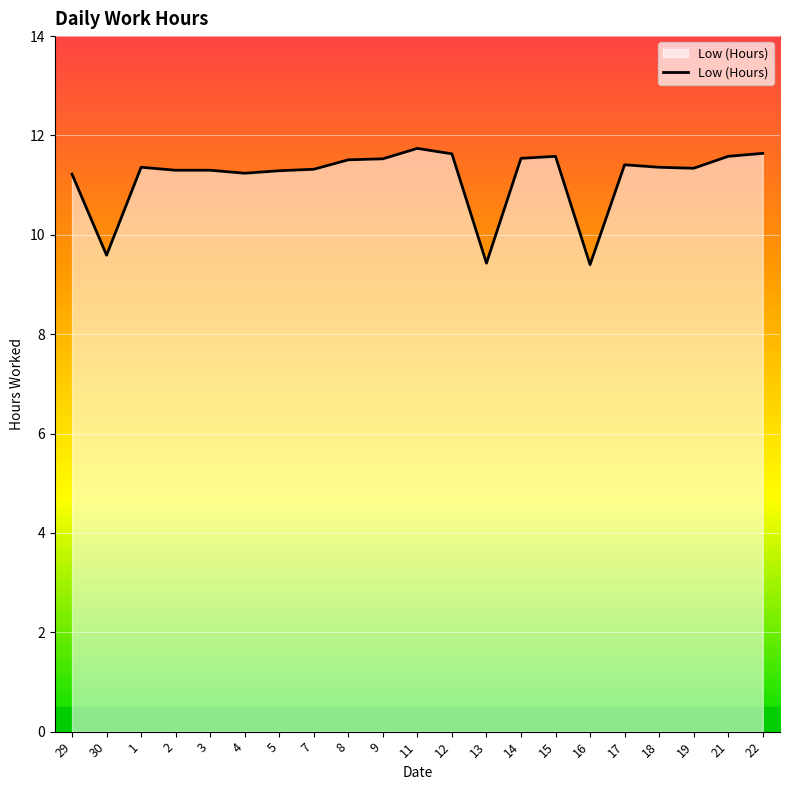

Which has a higher value, 12 or 18?

12